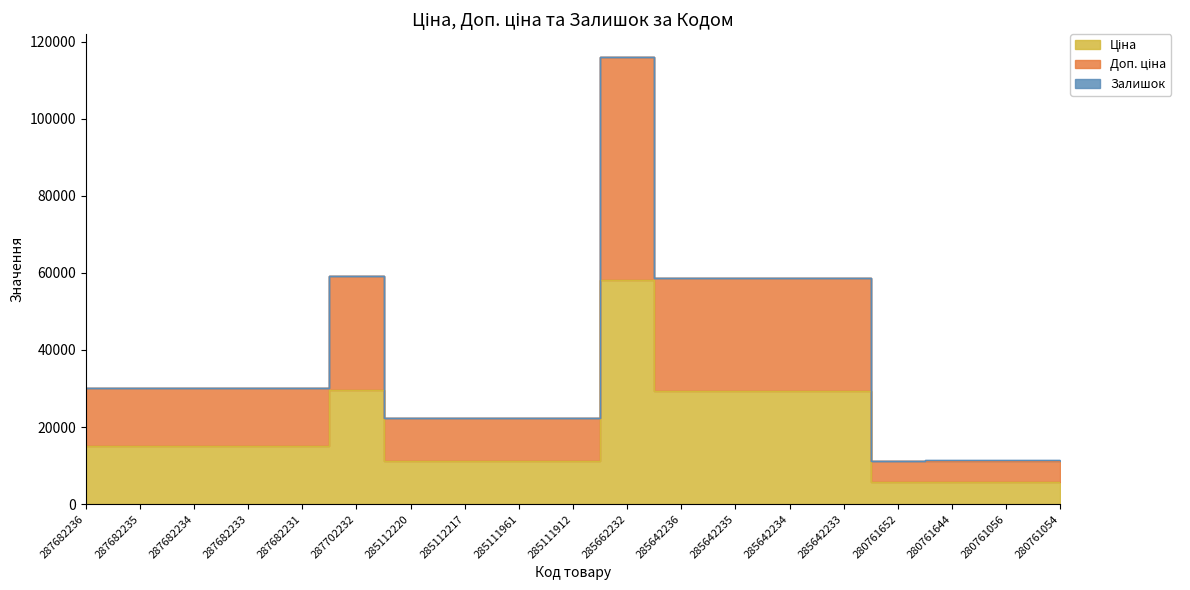

At which label does Ціна reach its peak?

285662232